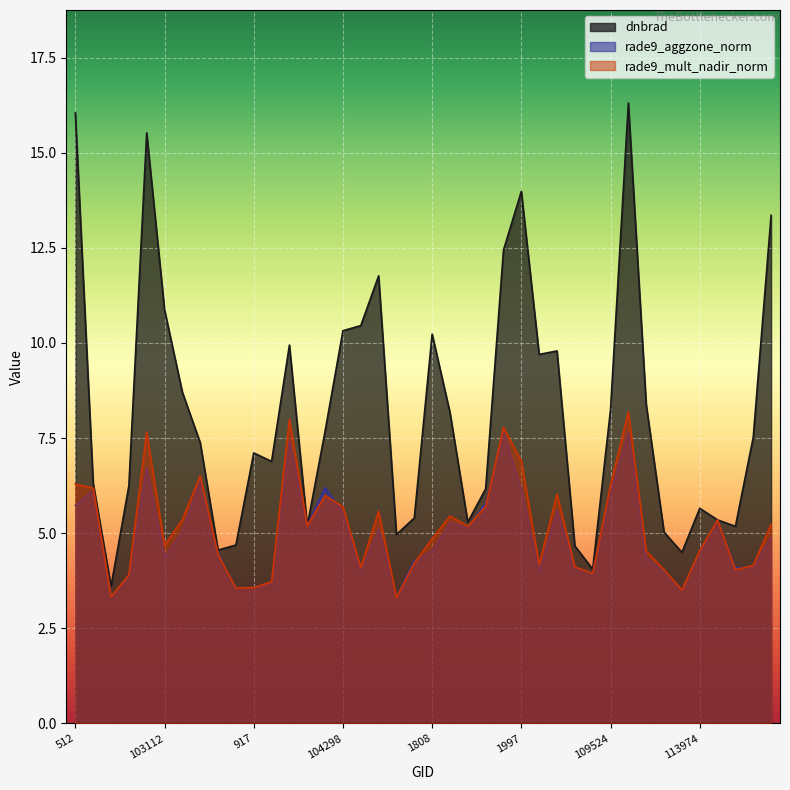

At which category does dnbrad reach its first local peak?

103103